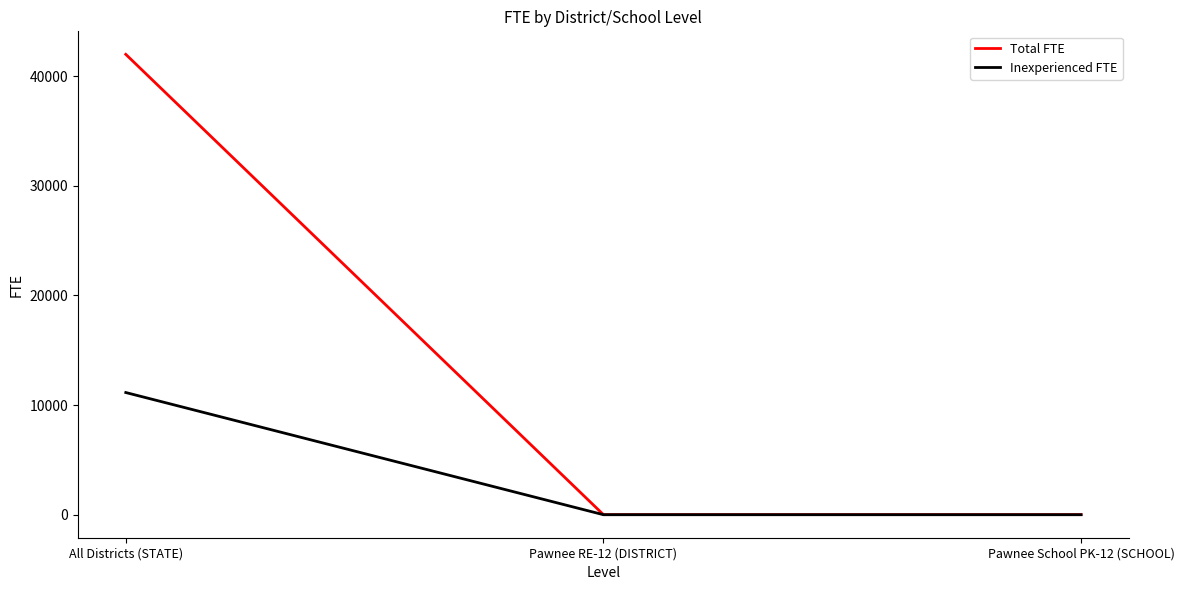

What is the total value across all series at All Districts (STATE)?

53129.4